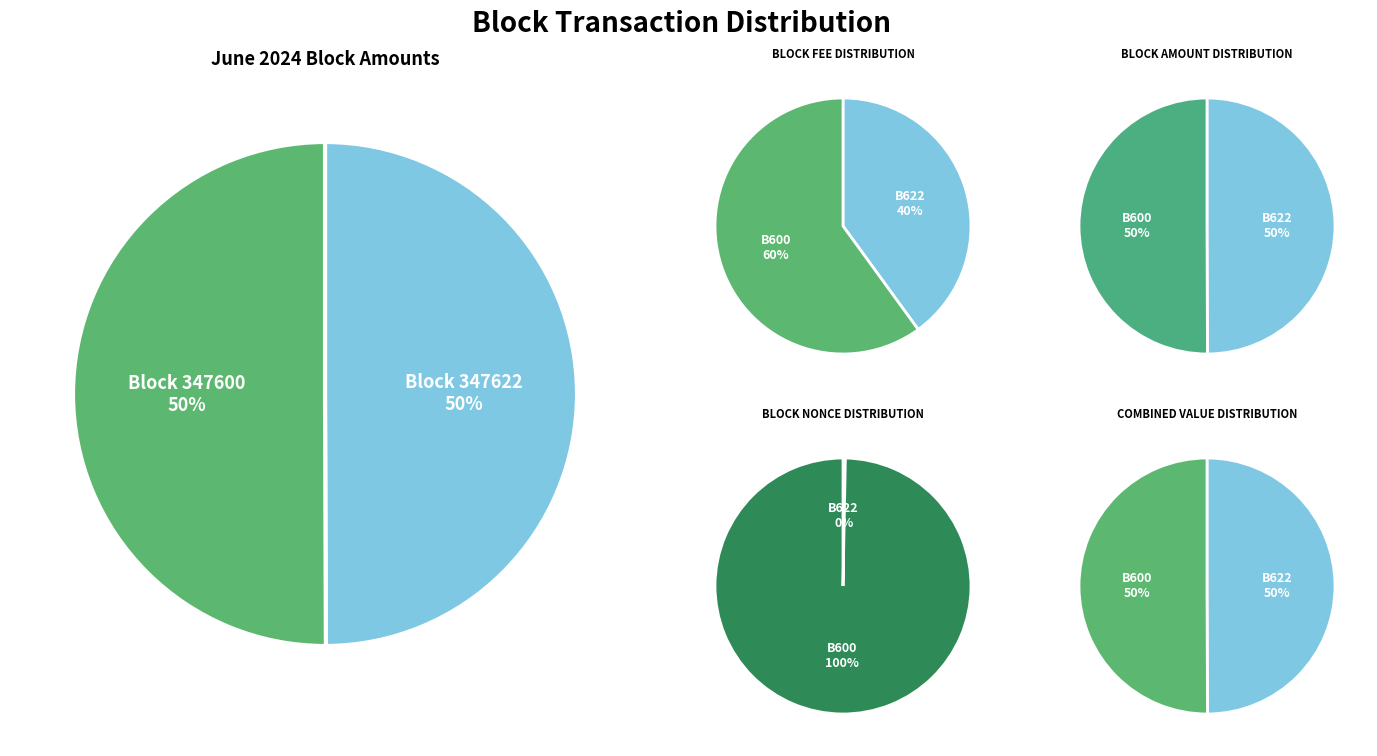

Combined, what portion of the pie is 347600 and 347622?

100.0%